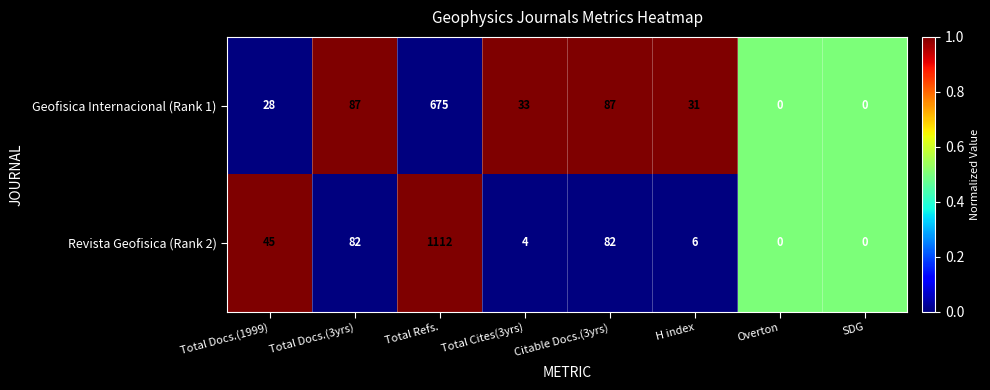

Which series has the largest total across all categories?

Revista Geofisica (Rank 2)